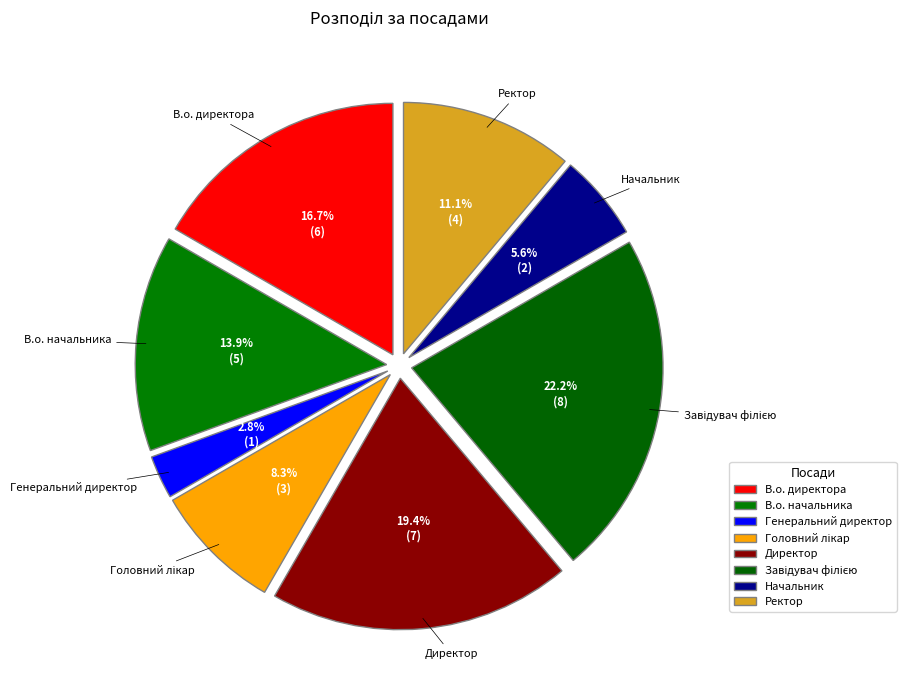

What is the smallest slice in the pie chart?

Генеральний директор